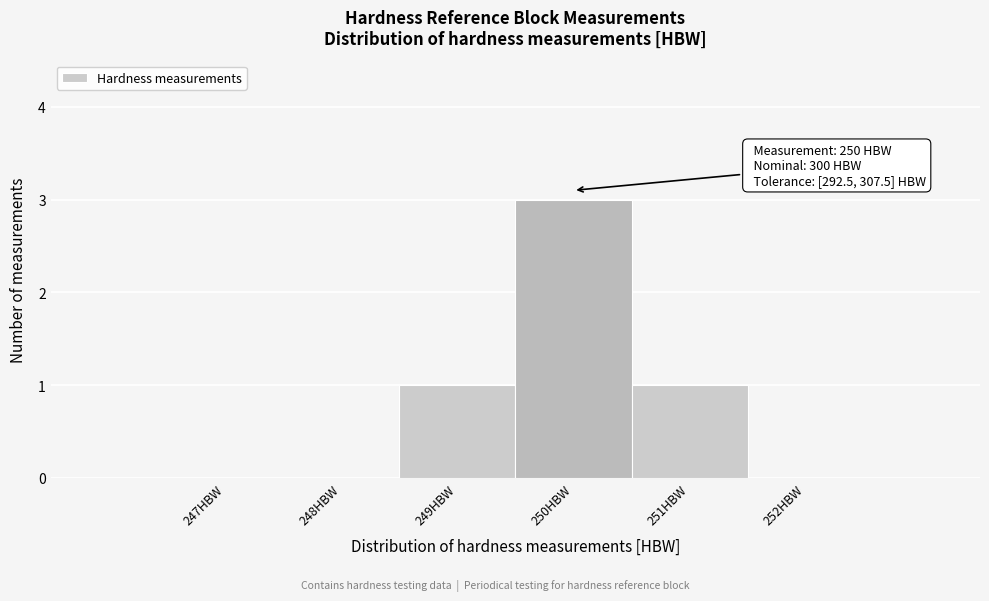

Over which range of the x-axis is the bar tallest?

249.5 to 250.5